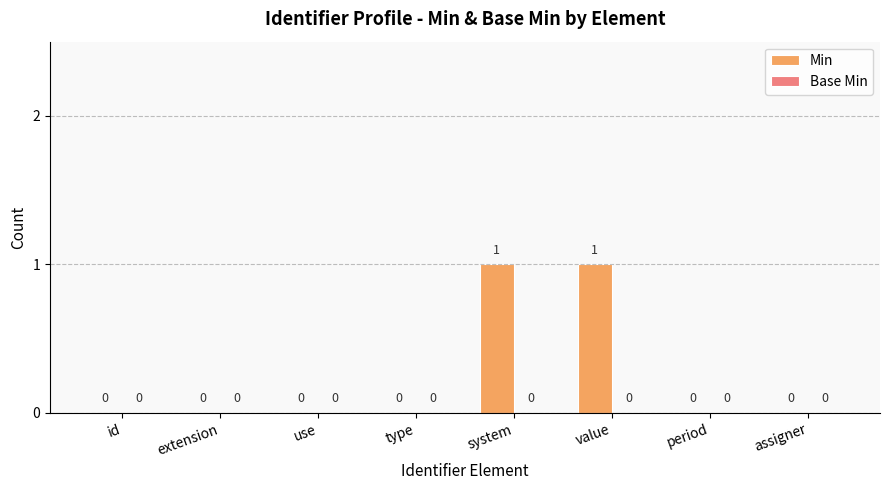

Reading left to right, what are all the values shown in this chart?

id=0	extension=0	use=0	type=0	system=1	value=1	period=0	assigner=0